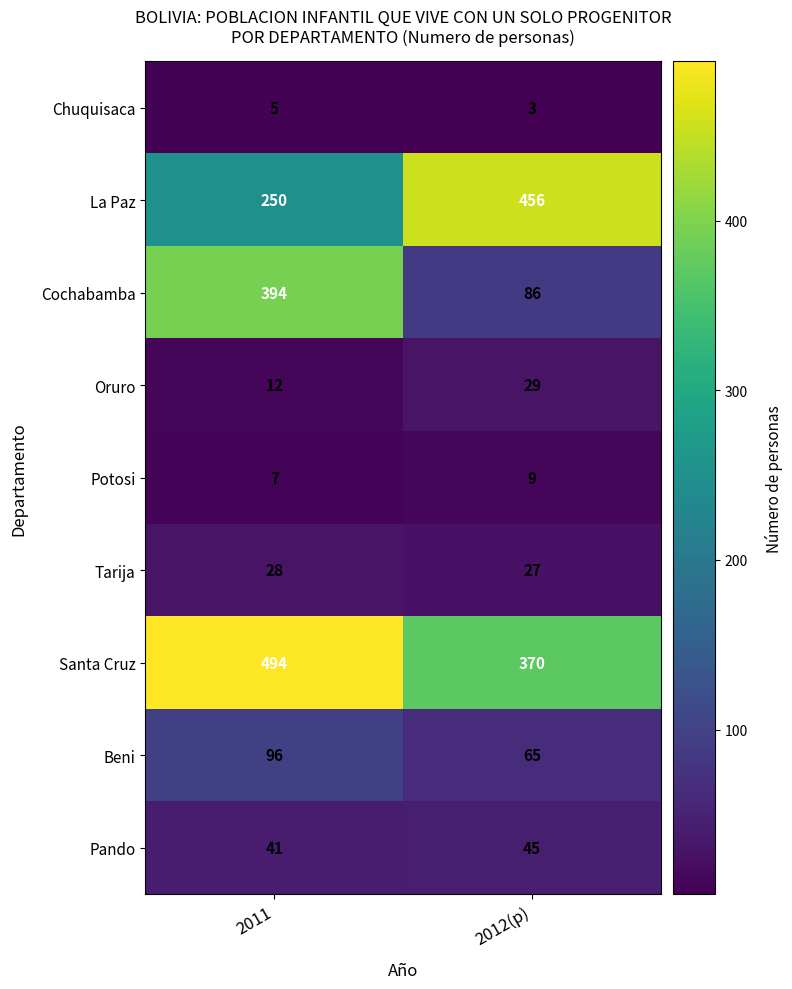

Is the value of Beni at 2012(p) greater than the value of Santa Cruz at 2012(p)?

No